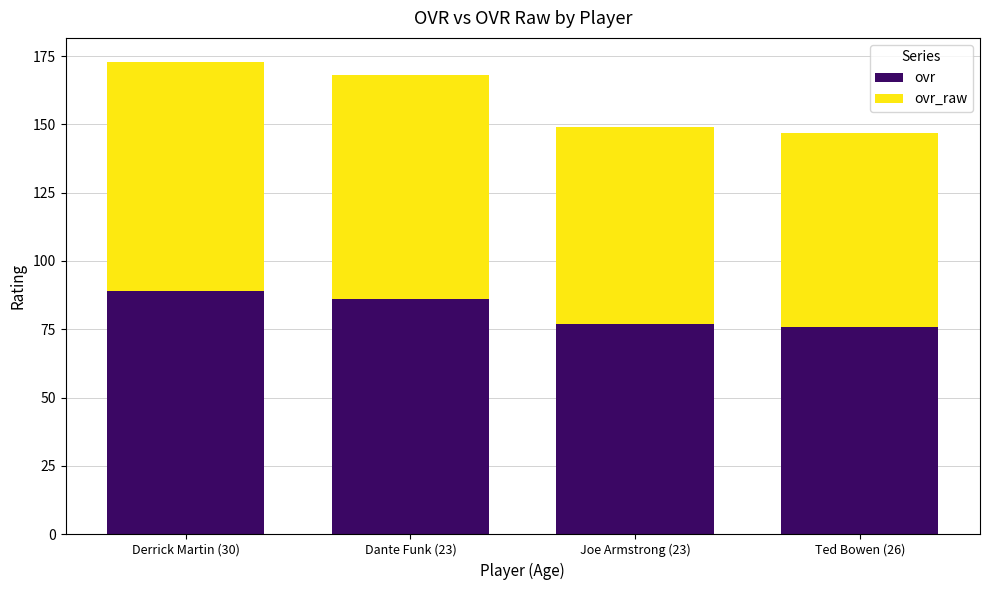

What is the total value across all series at Ted Bowen (26)?

147